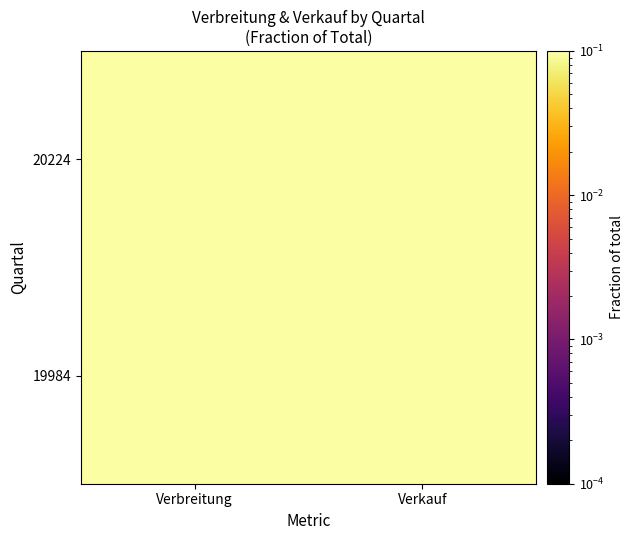

Rank the series at Verkauf from highest to lowest value.

19984, 20224